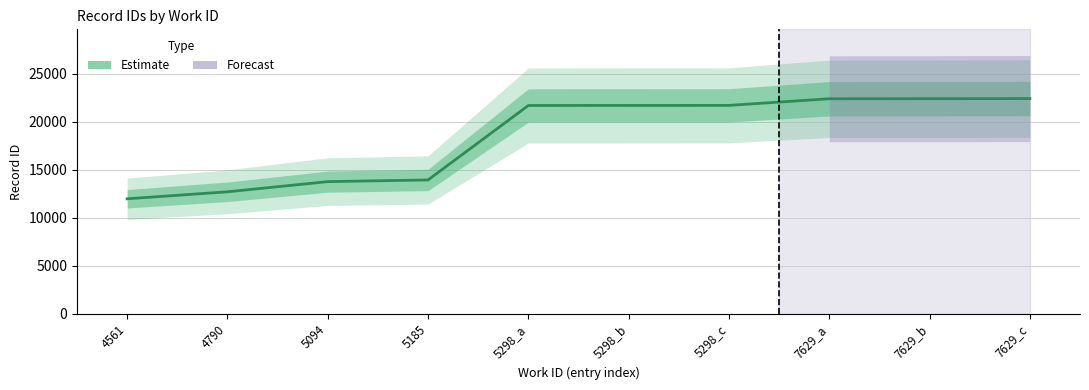

Approximately how many times larger is the value at 5298_c compared to 5094?

1.6